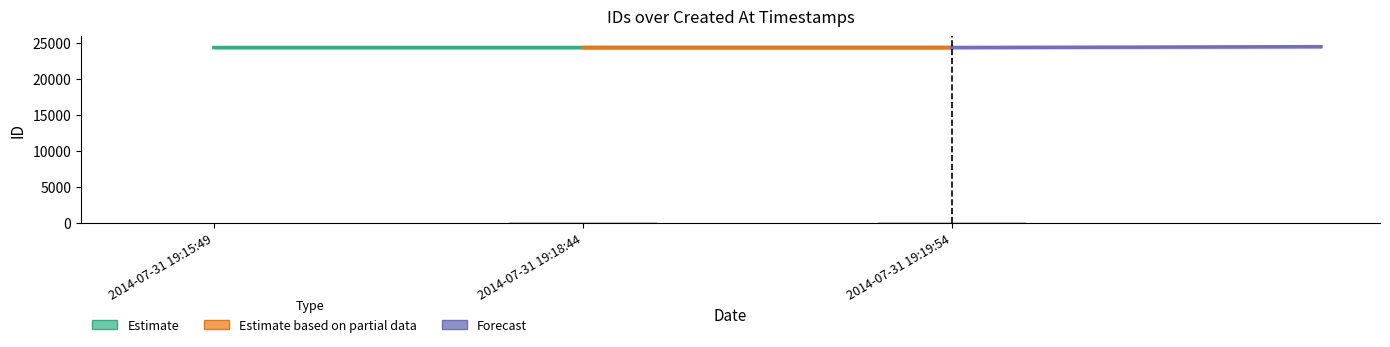

What is the average value?

24379